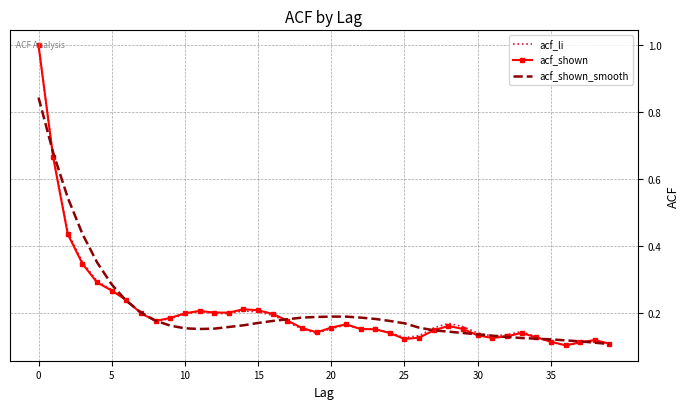

What is the maximum value shown in the chart?

1.0